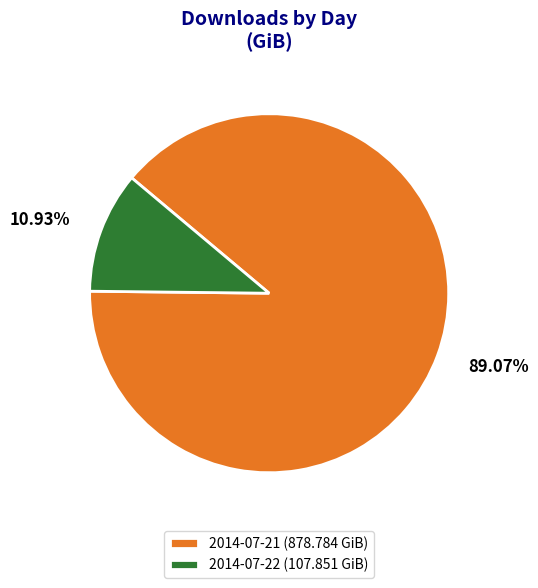

The 2014-07-22 slice represents 11% of the pie. True or false?

True